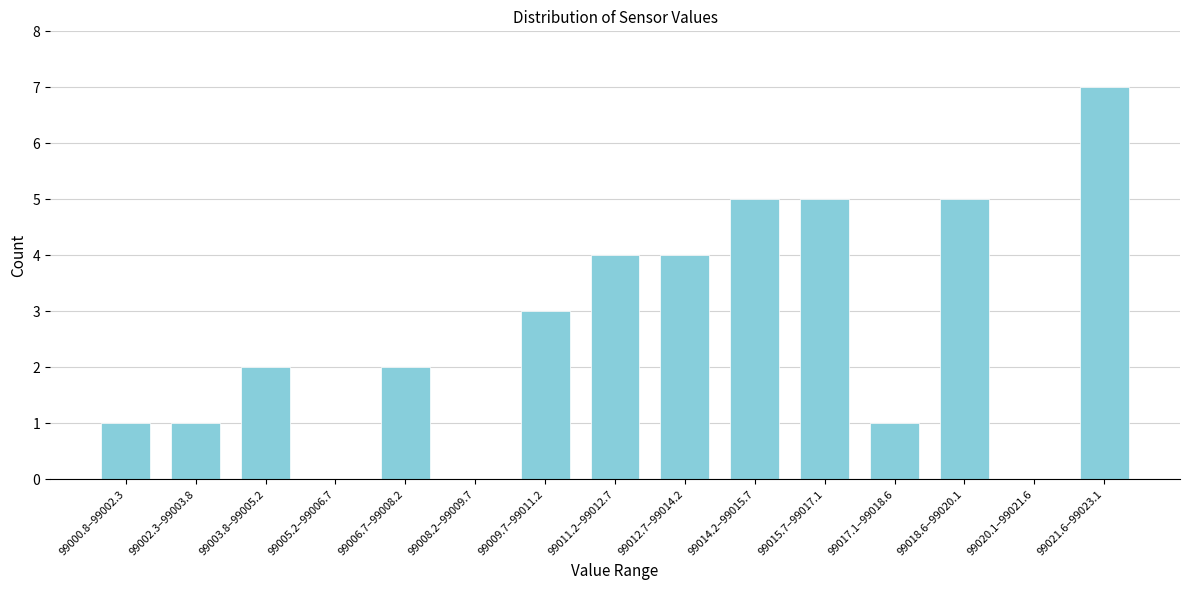

Reading right to left, extract all data points from this chart.

99021.6–99023.1=7	99020.1–99021.6=0	99018.6–99020.1=5	99017.1–99018.6=1	99015.7–99017.1=5	99014.2–99015.7=5	99012.7–99014.2=4	99011.2–99012.7=4	99009.7–99011.2=3	99008.2–99009.7=0	99006.7–99008.2=2	99005.2–99006.7=0	99003.8–99005.2=2	99002.3–99003.8=1	99000.8–99002.3=1